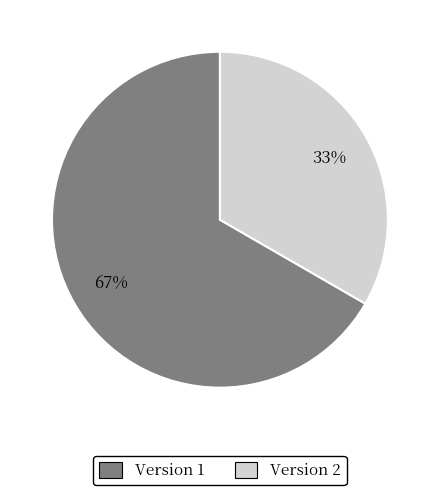

How many segments does this pie chart have?

2